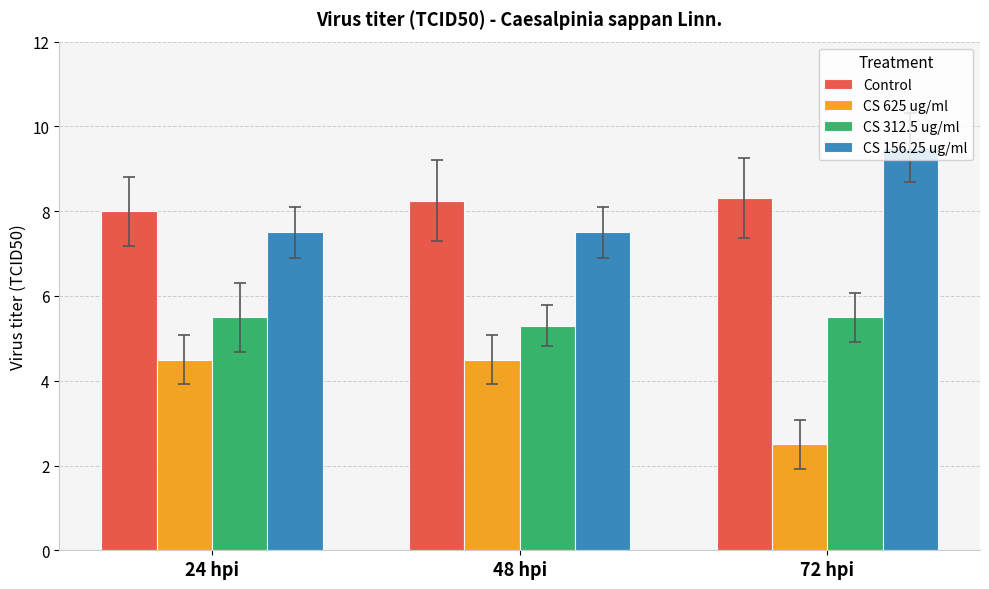

What is the spread (max minus min) of values at 72 hpi?

7.0